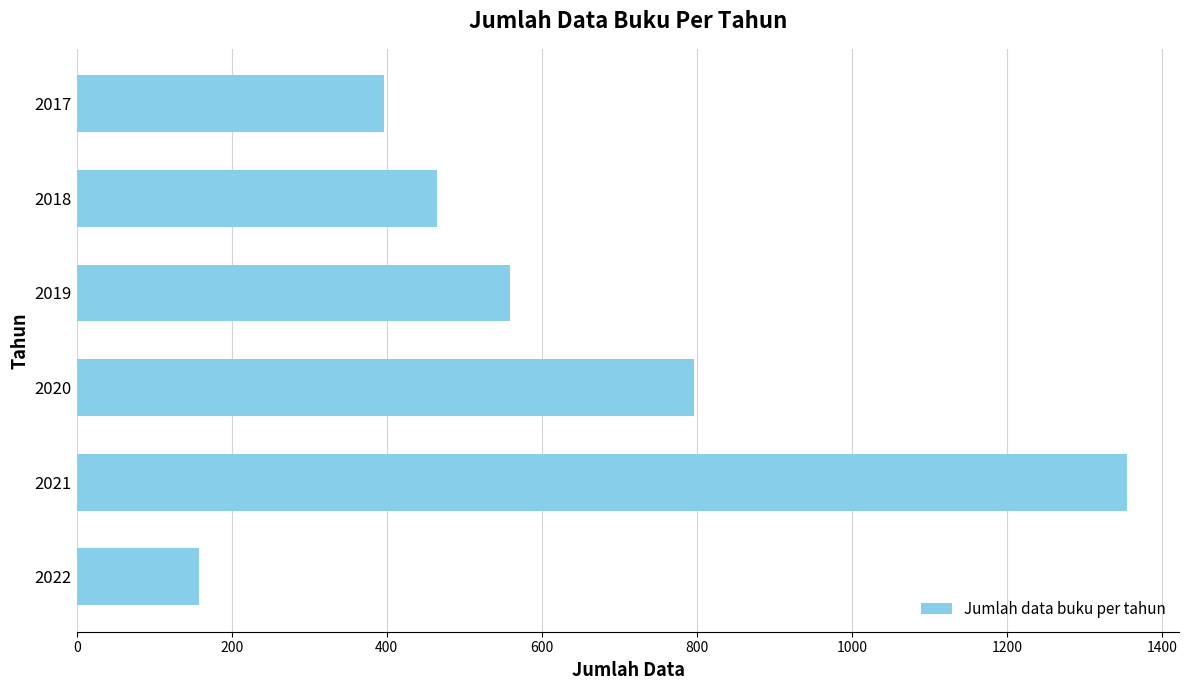

Which has a higher value, 2017 or 2018?

2018